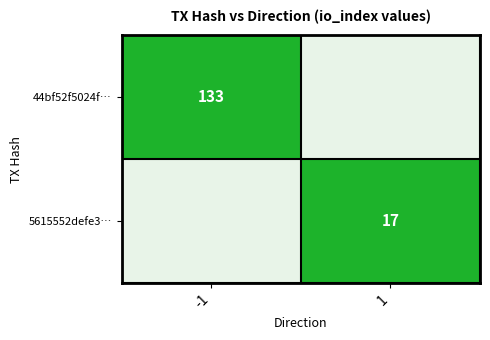

The value of 5615552defe3… at 1 is 17. True or false?

True